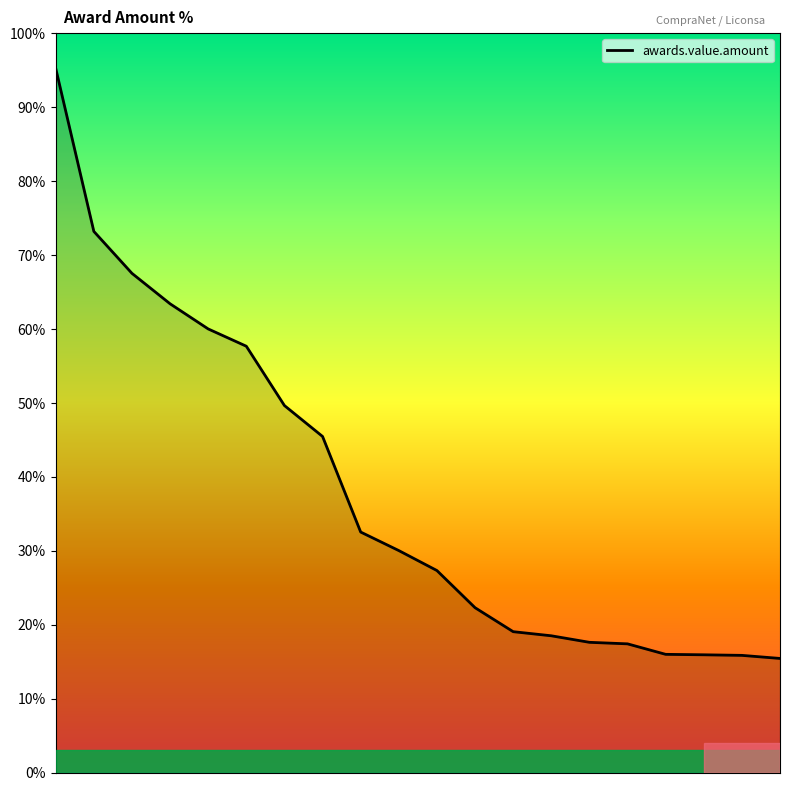

What is the average value?

38.0